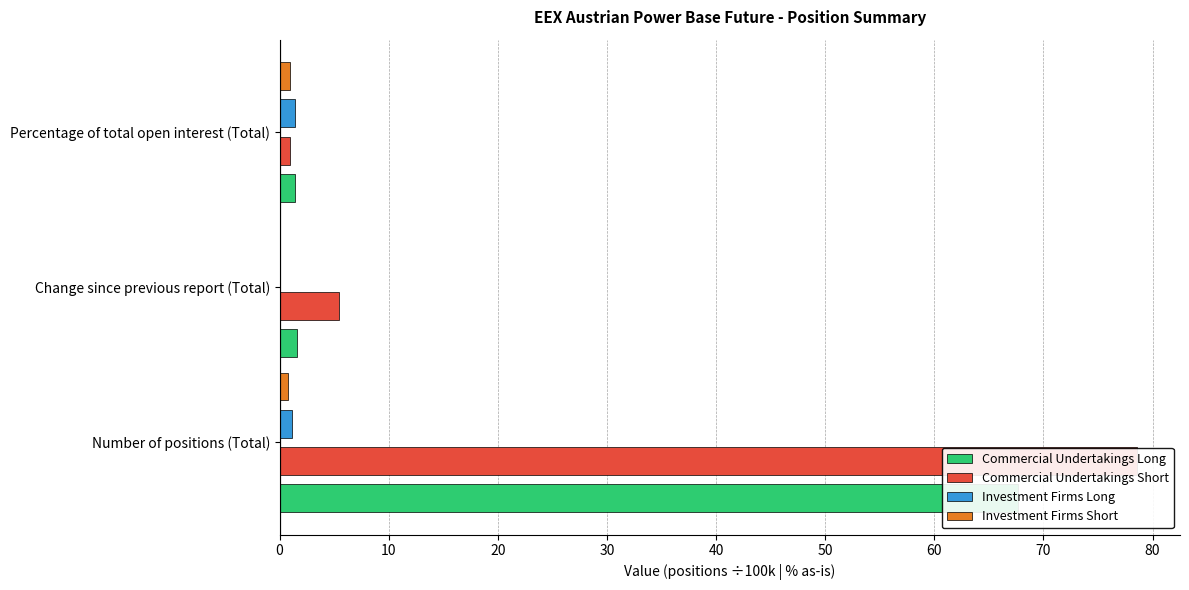

The value of Commercial Undertakings Short at Number of positions (Total) is 78.6. True or false?

True